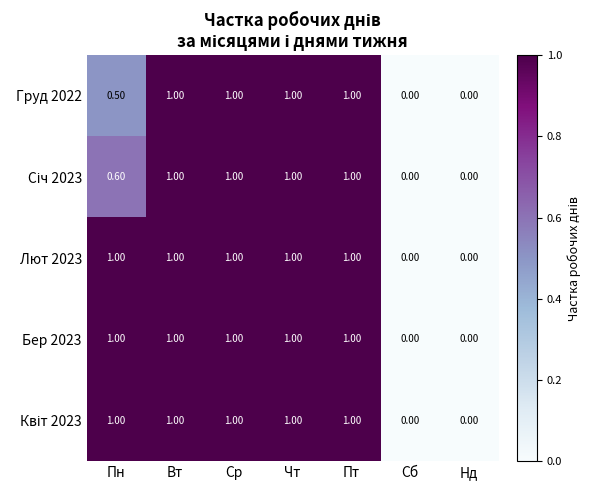

How many distinct data groups are displayed?

5